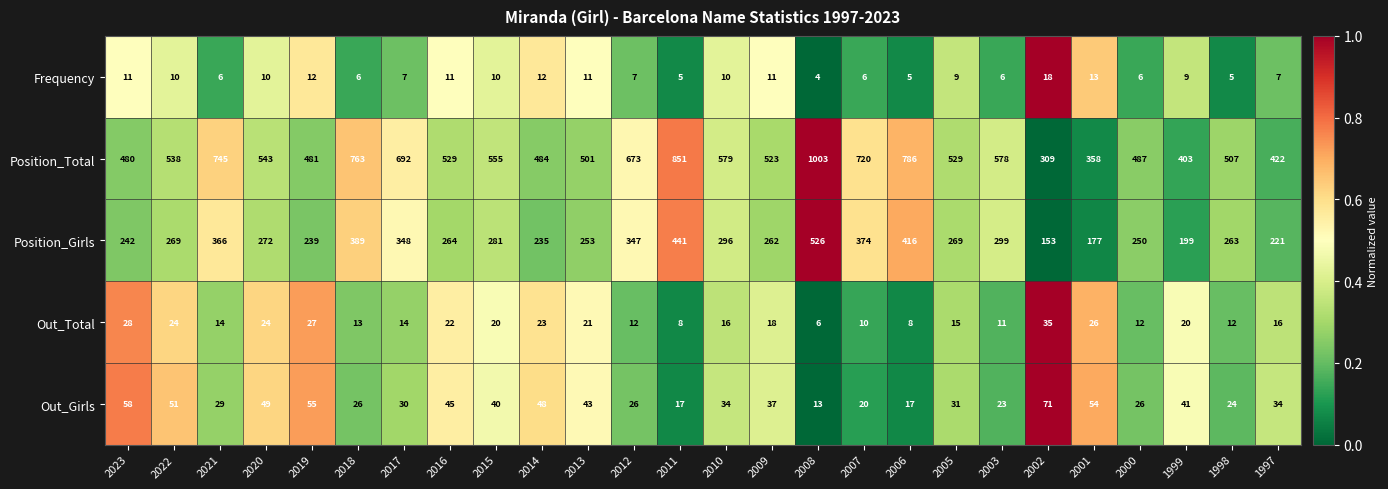

How many distinct data groups are displayed?

5